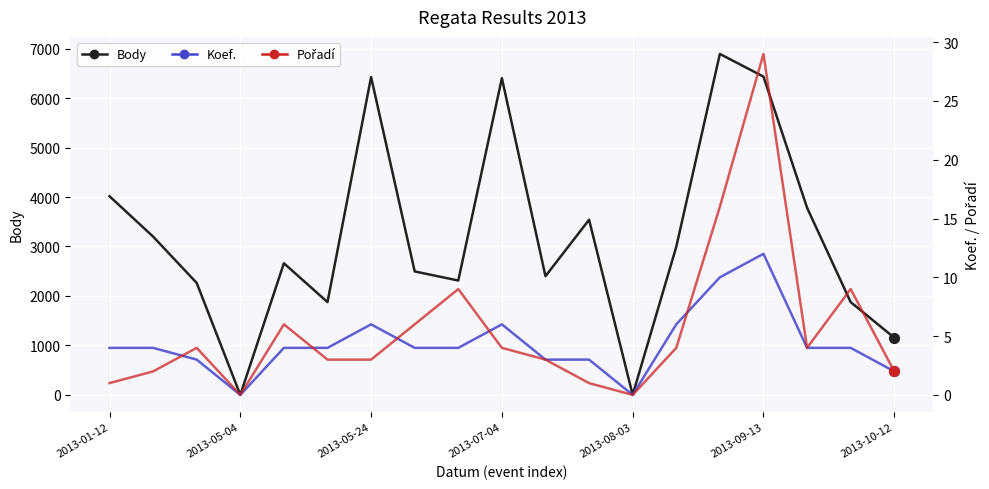

Which series contains the lowest Y value?

Body